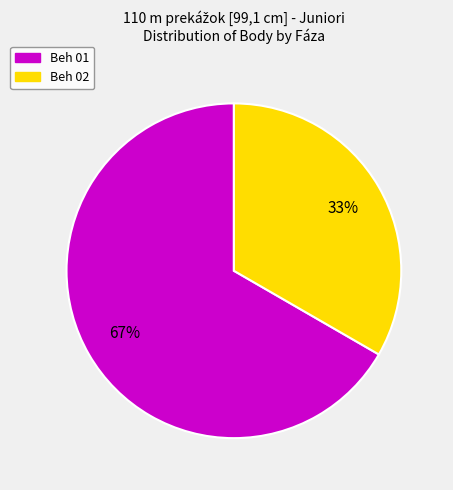

Which has a higher value, Beh 02 or Beh 01?

Beh 01